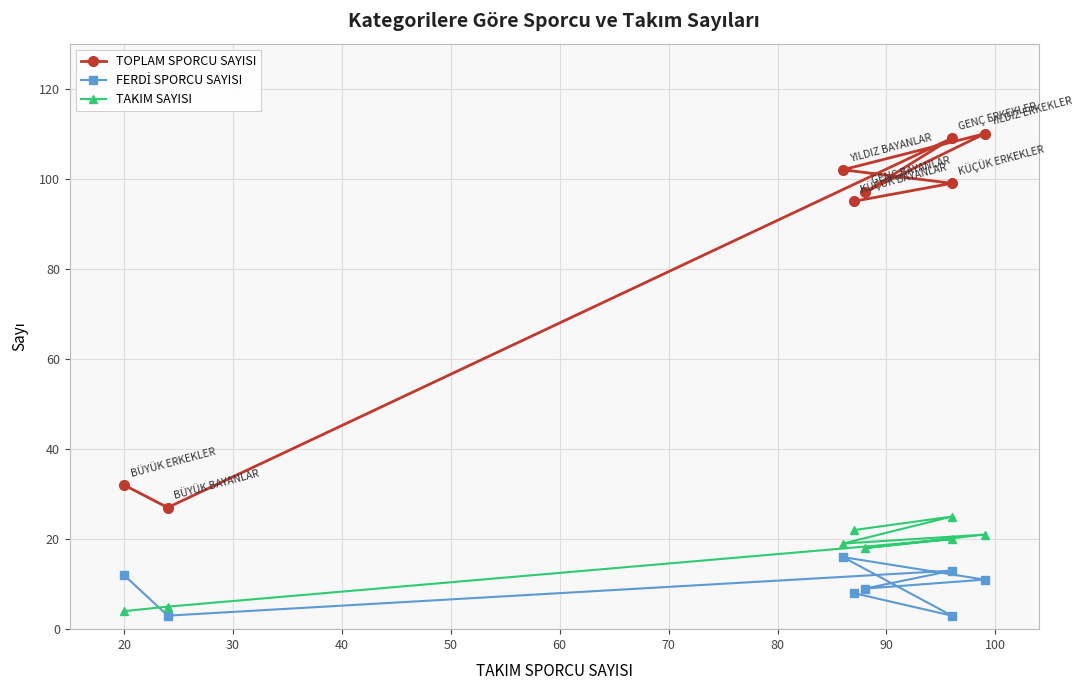

What are all the series names shown in the legend?

TOPLAM SPORCU SAYISI, FERDİ SPORCU SAYISI, TAKIM SAYISI